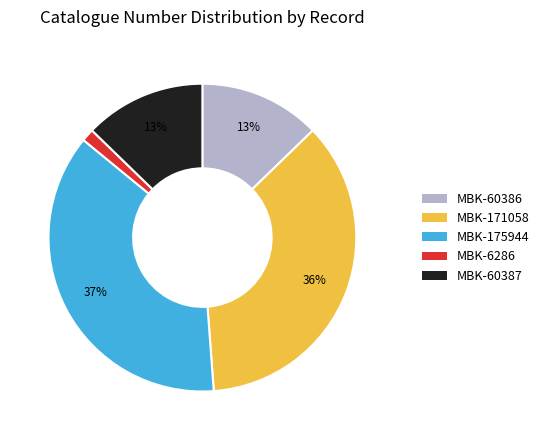

To the nearest percent, what is the difference between the largest and smallest slice percentages?

36%